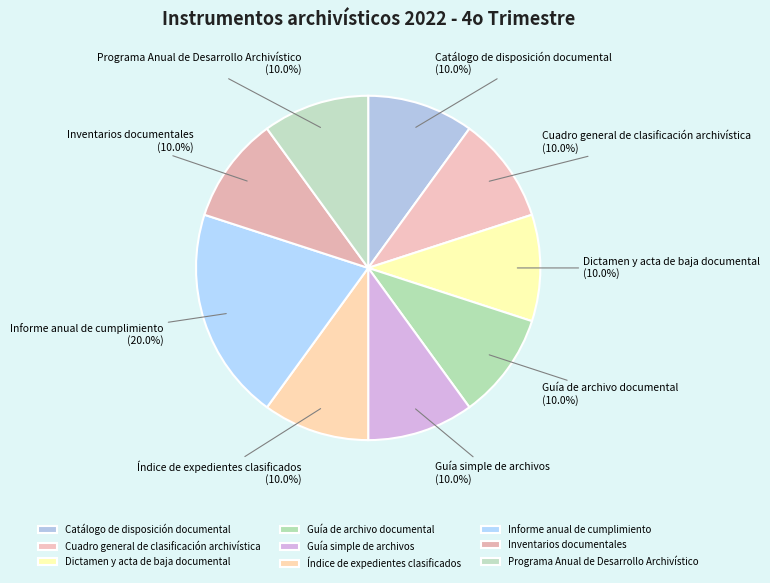

Approximately how many times larger is the value at Cuadro general de clasificación archivística compared to Inventarios documentales?

1.0